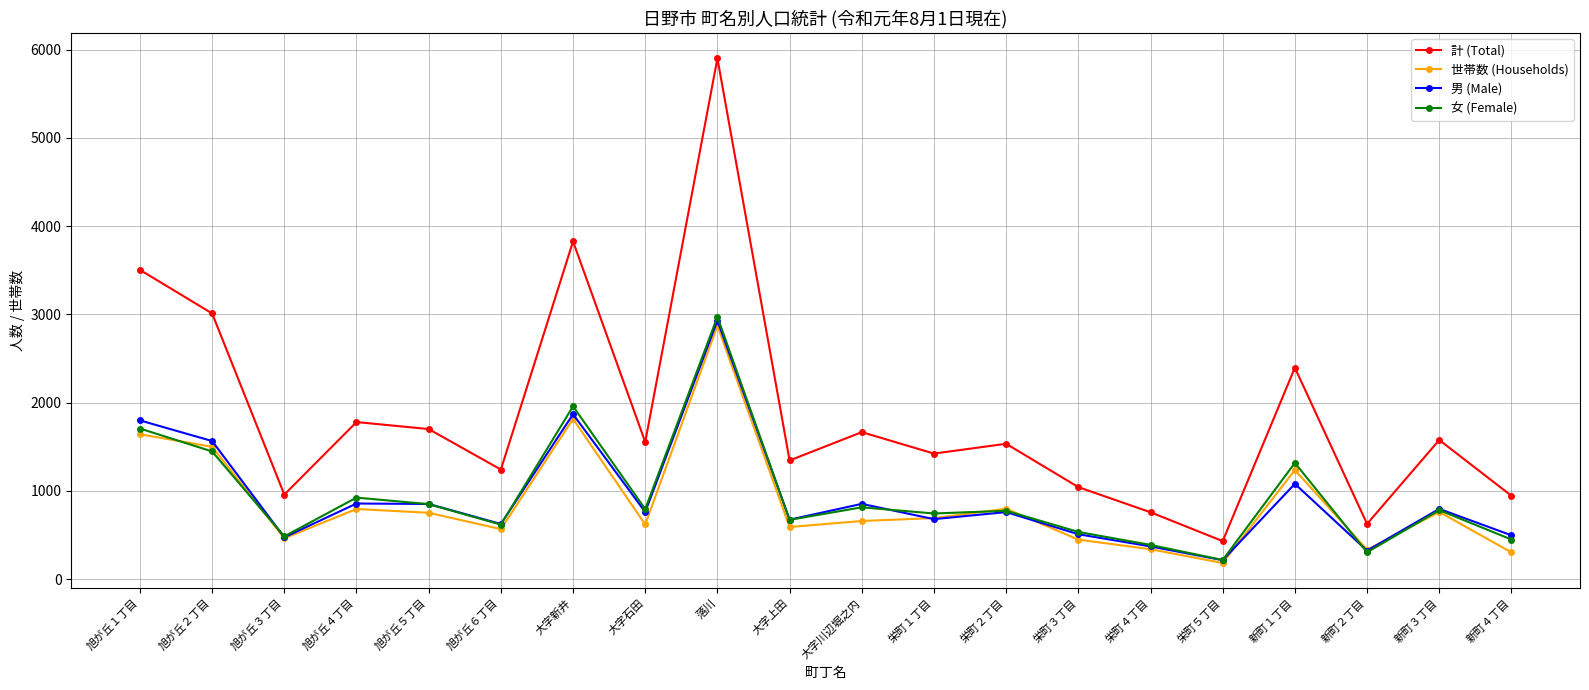

True or false: 世帯数 (Households) and 計 (Total) cross at least once.

False